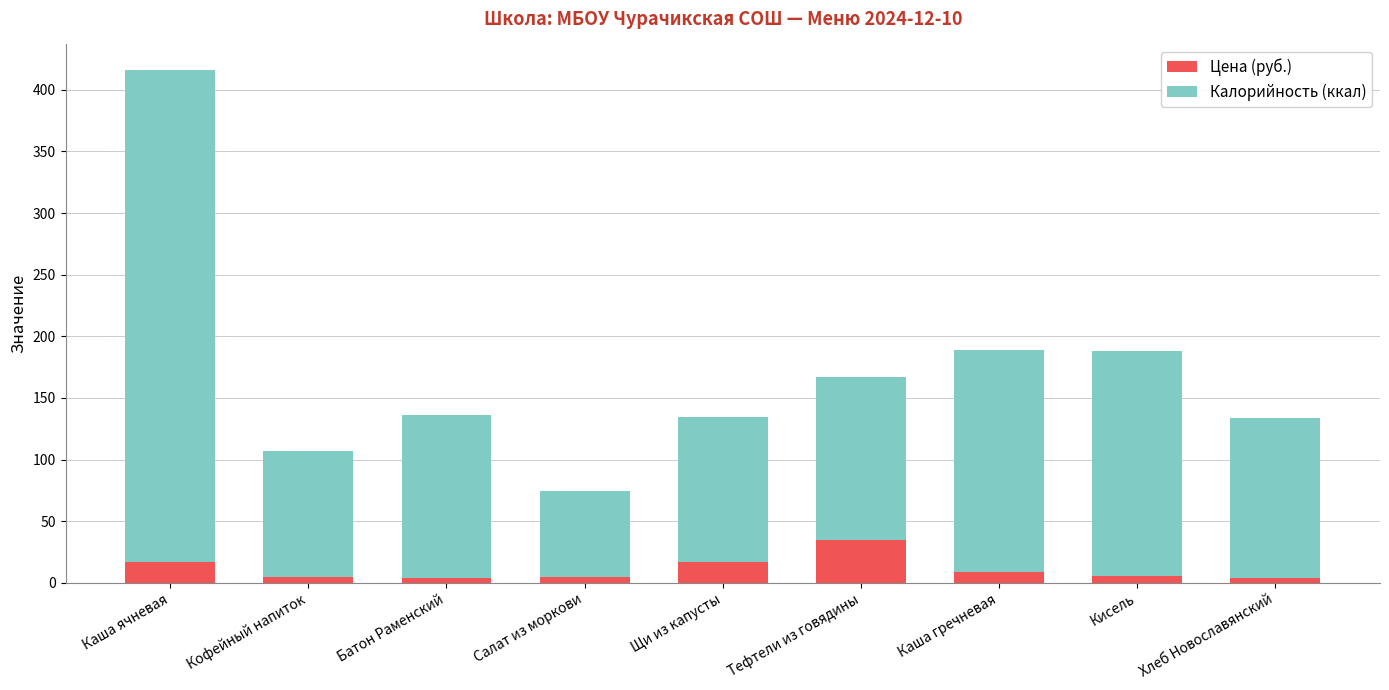

The value of Цена (руб.) at Каша гречневая is 8.9. True or false?

True